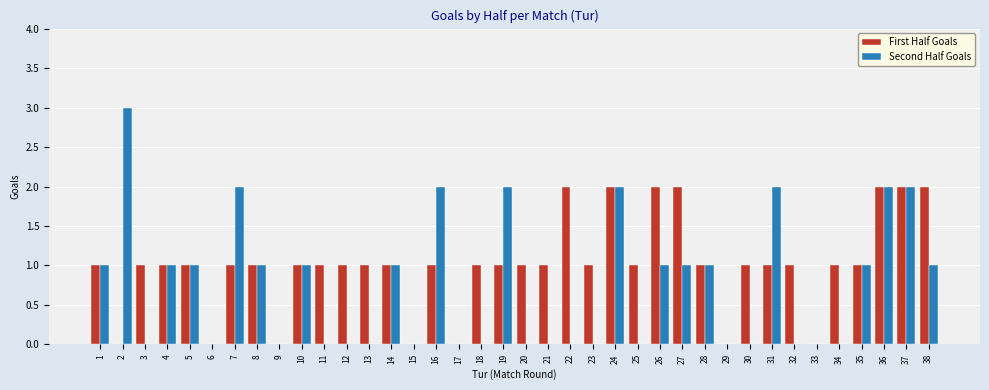

Does the chart contain stacked bars?

No